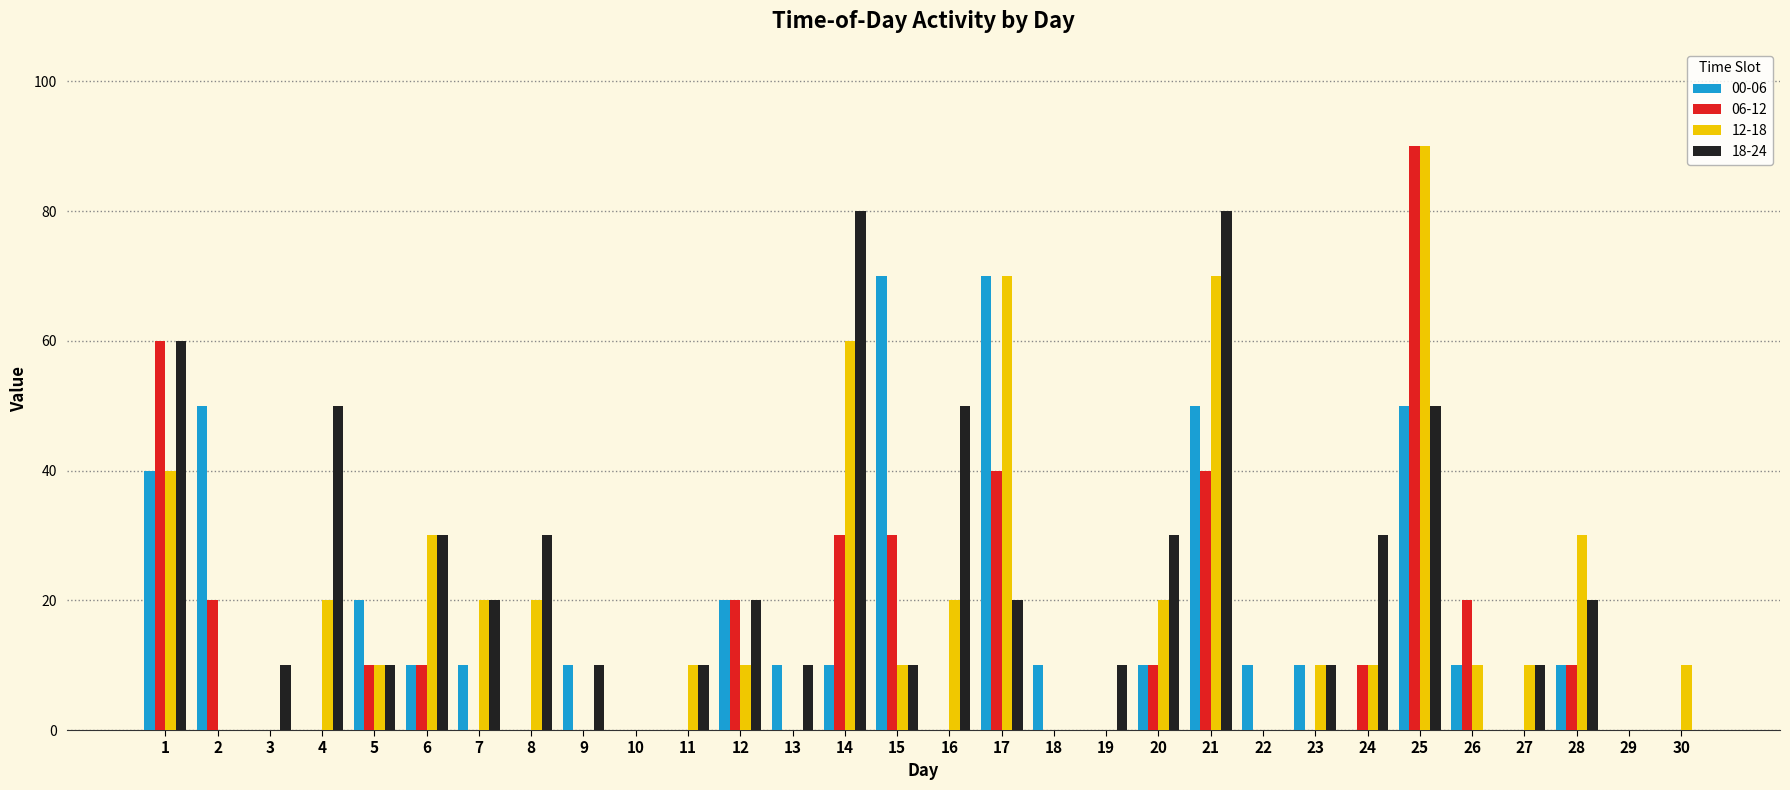

What is the sum of the 18-24 values at 7 and 28?

40